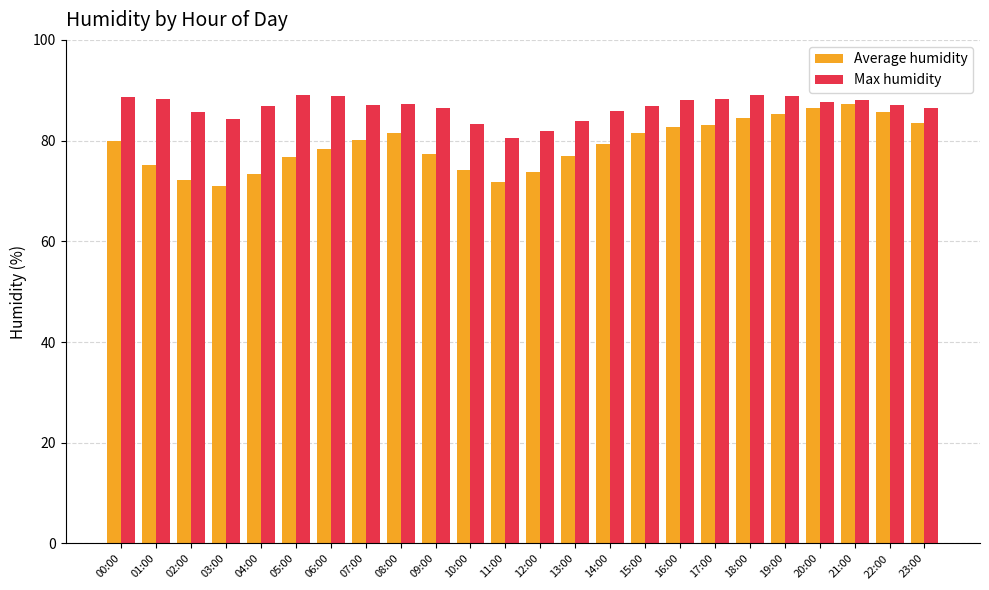

The value of Average humidity at 22:00 is 59.4. True or false?

False